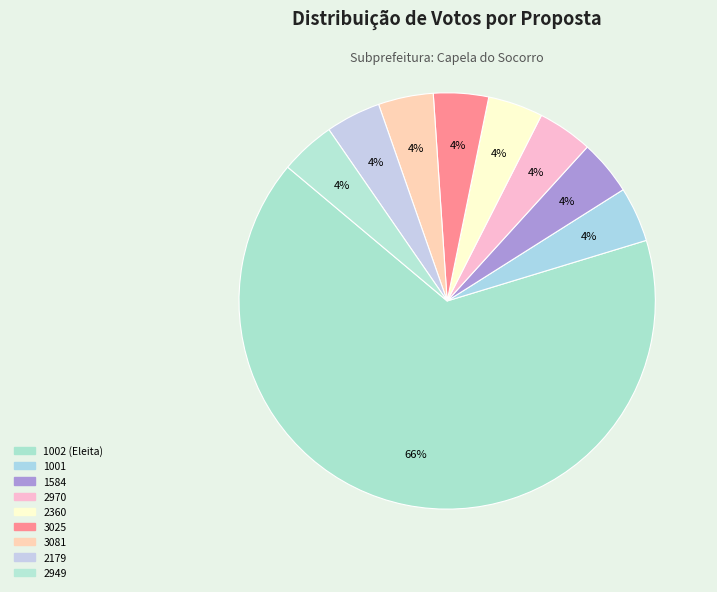

How many slices are in this pie chart?

9